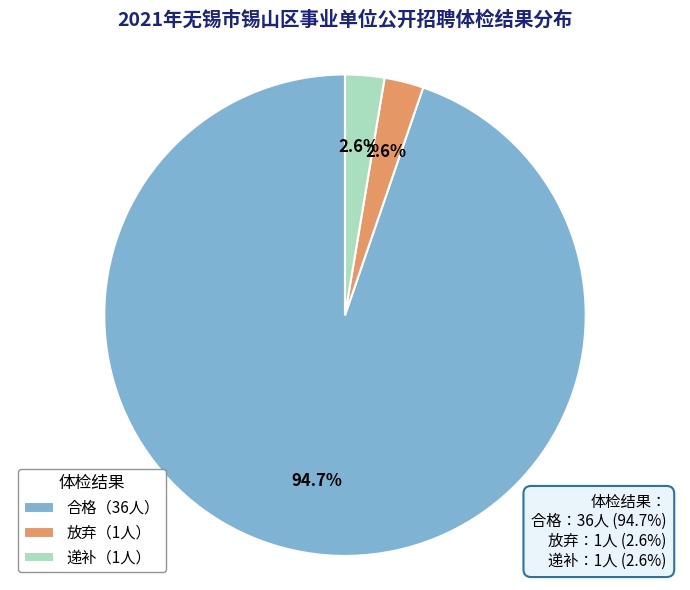

What percentage is NOT represented by 放弃（1人）?

97.4%